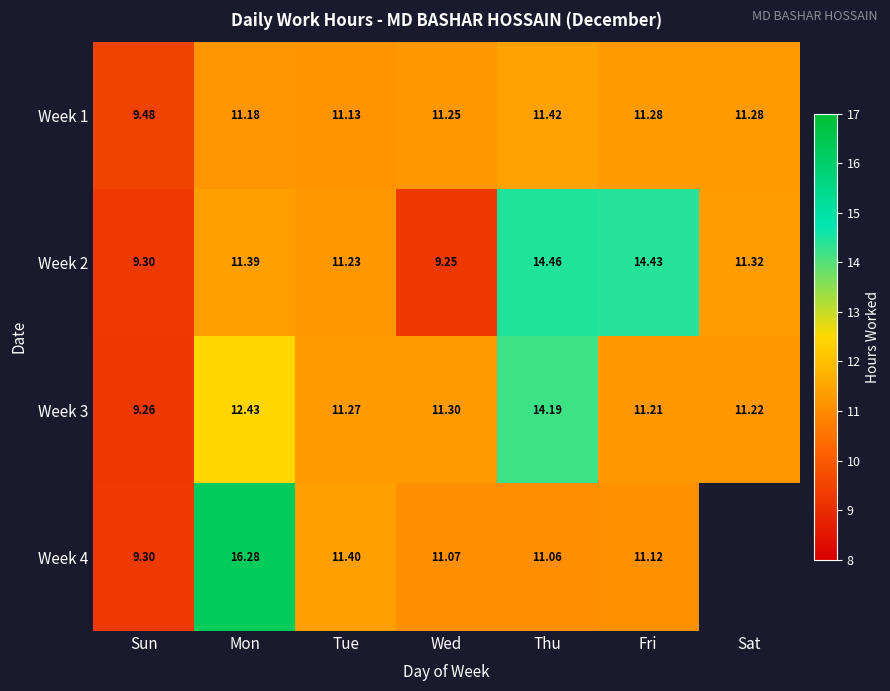

Between Sun and Mon, which is larger?

Mon